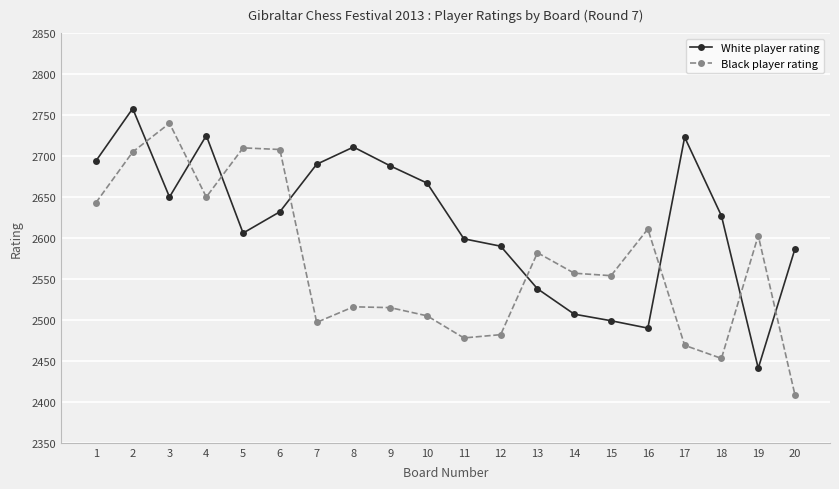

How many data points does each series have?

20